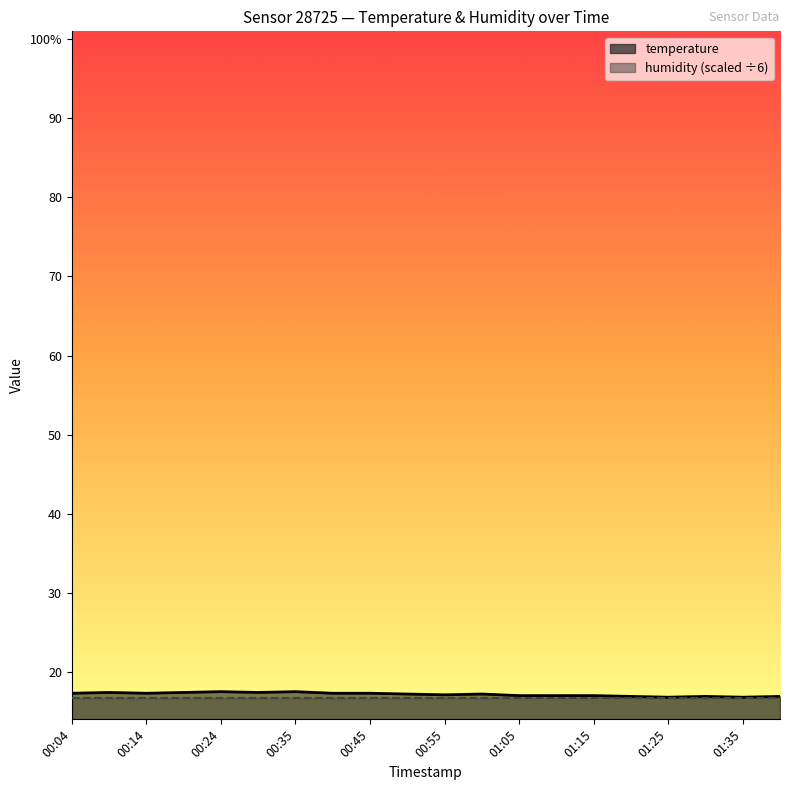

Approximately how many times larger is the value at 01:30 compared to 00:04?

1.0